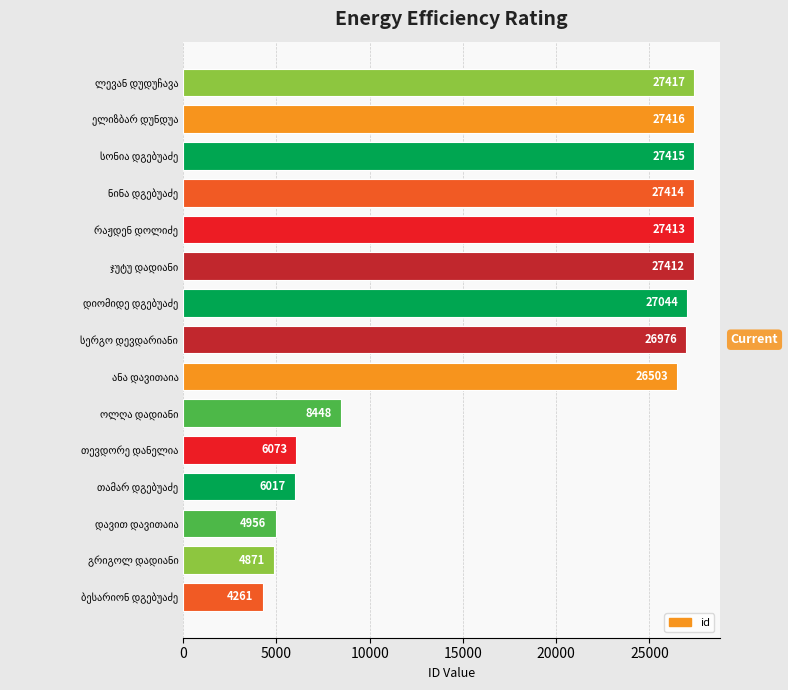

What is the greatest value displayed?

27417